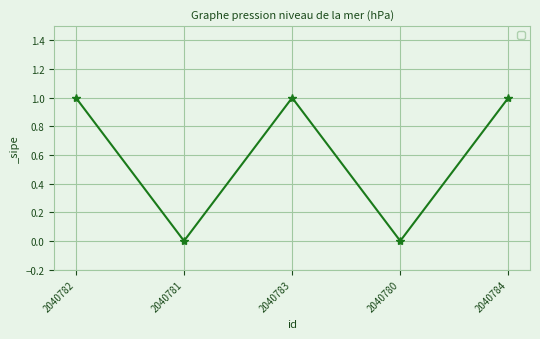

What is the sum of all values?

3